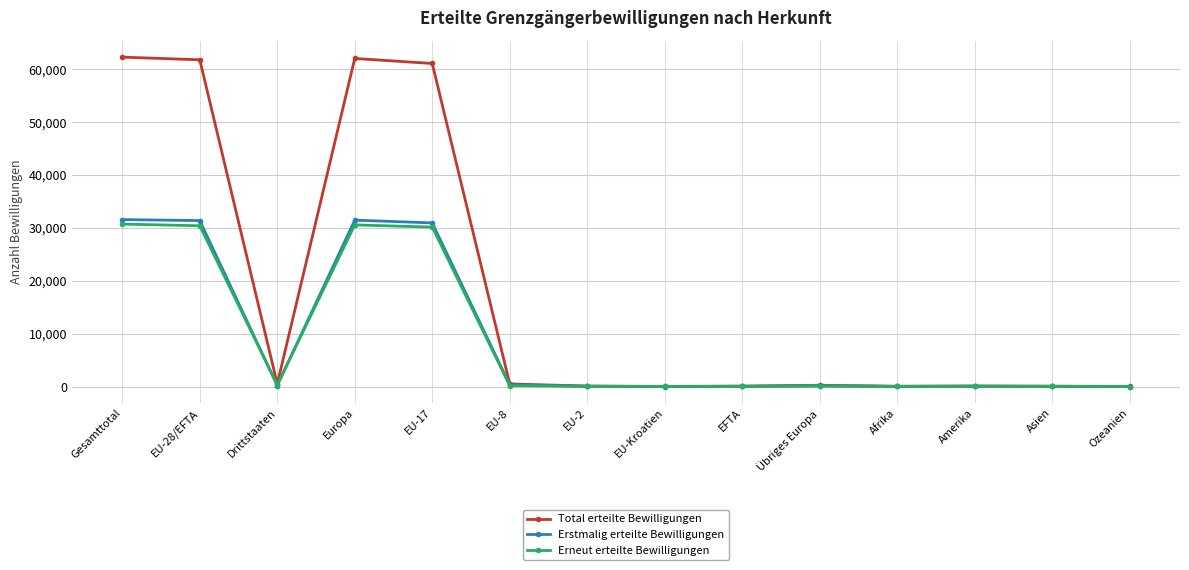

Which series has the widest spread of values?

Total erteilte Bewilligungen